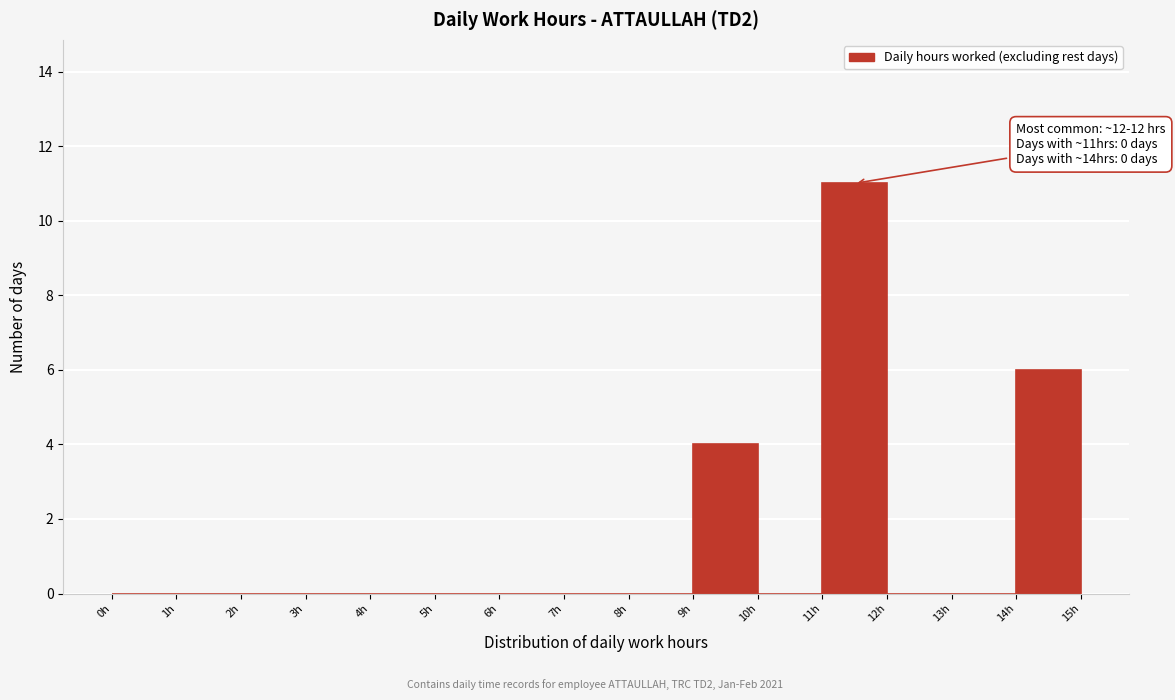

Over which range of the x-axis is the bar tallest?

11 to 12